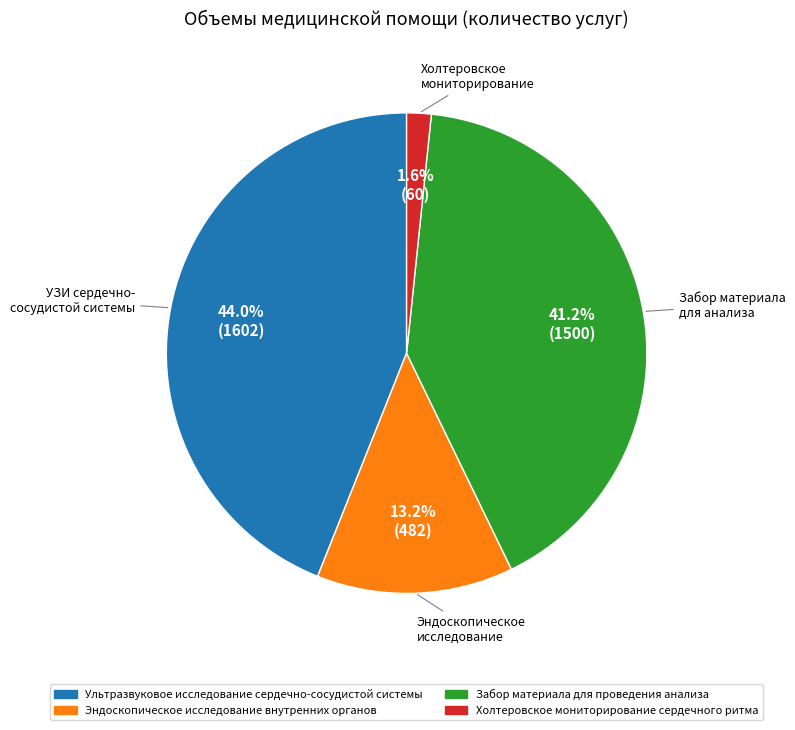

To the nearest percent, what is the combined percentage of Ультразвуковое исследование сердечно-сосудистой системы and Холтеровское мониторирование сердечного ритма?

46%